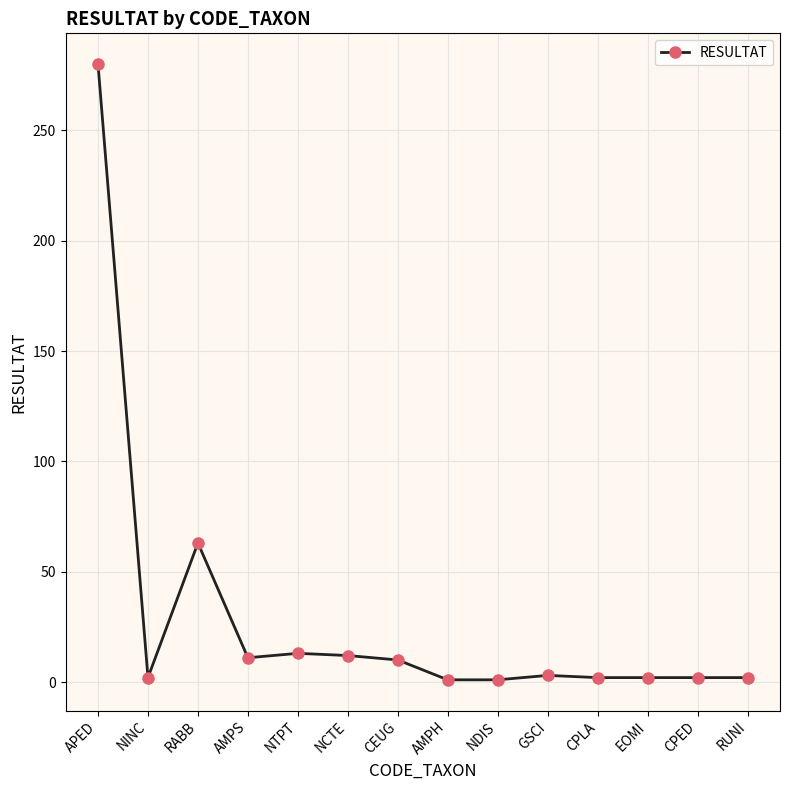

What is the sum of the values at CPED and NTPT?

15